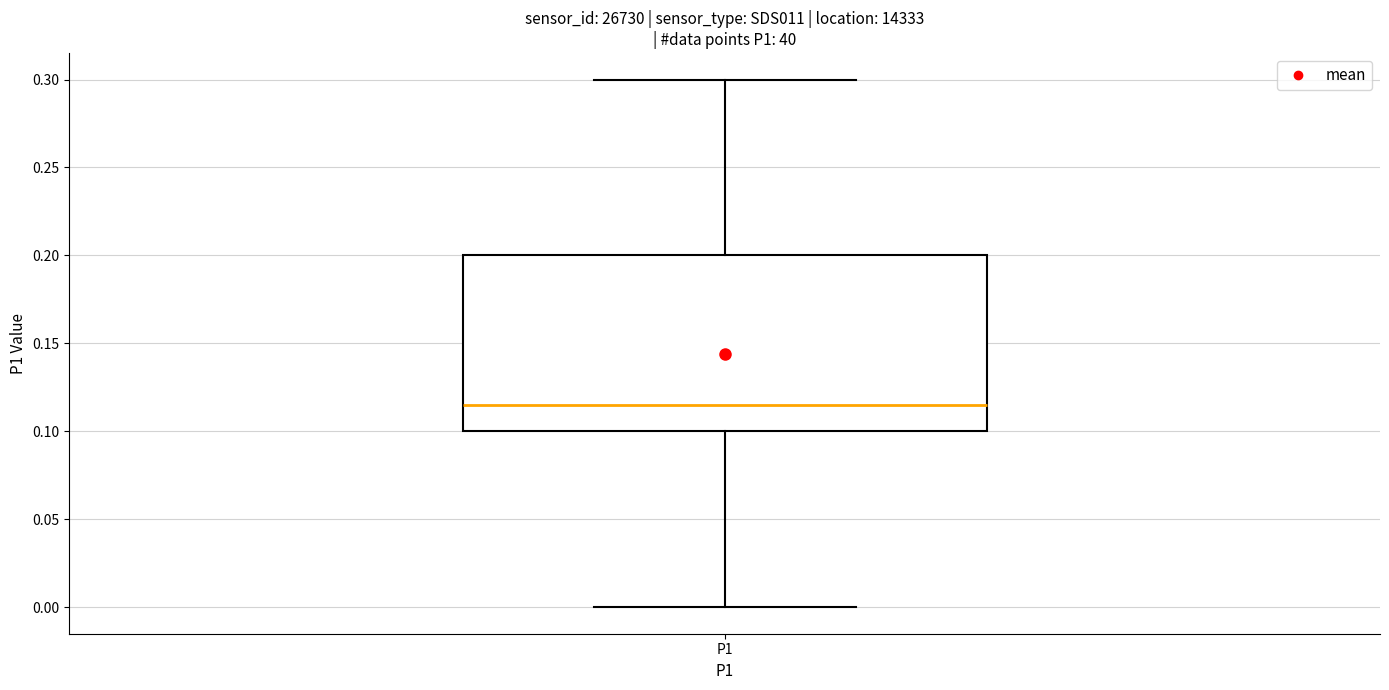

Transcribe this box plot: give where the median line is, the range the box spans, and where the two whiskers end, as read against the y-axis. The values are not printed on the chart, so give them approximately, as read against the axis.

median 0.115, box 0.100 to 0.200, whiskers 0.000 to 0.300